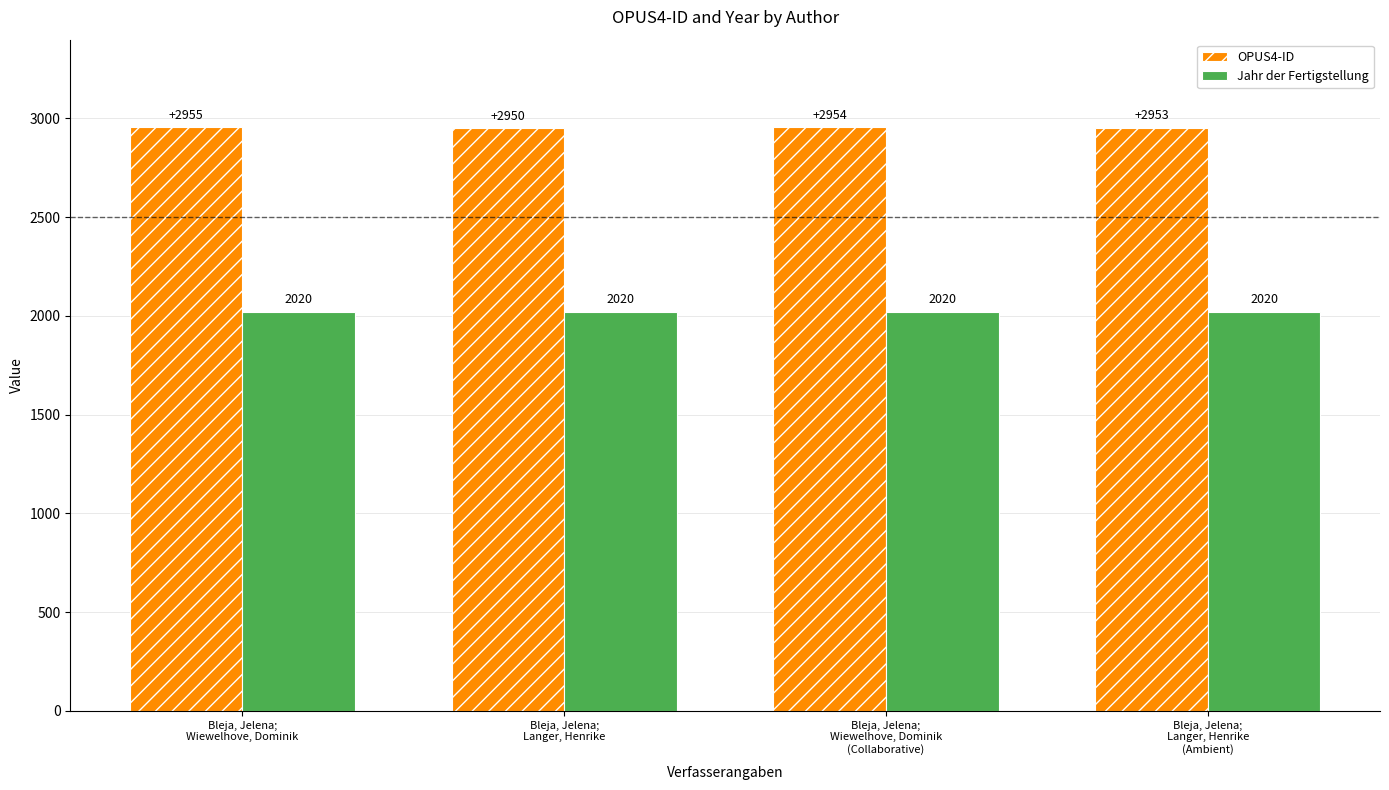

The Jahr der Fertigstellung series shows 2020 at Bleja, Jelena;
Wiewelhove, Dominik. True or false?

True